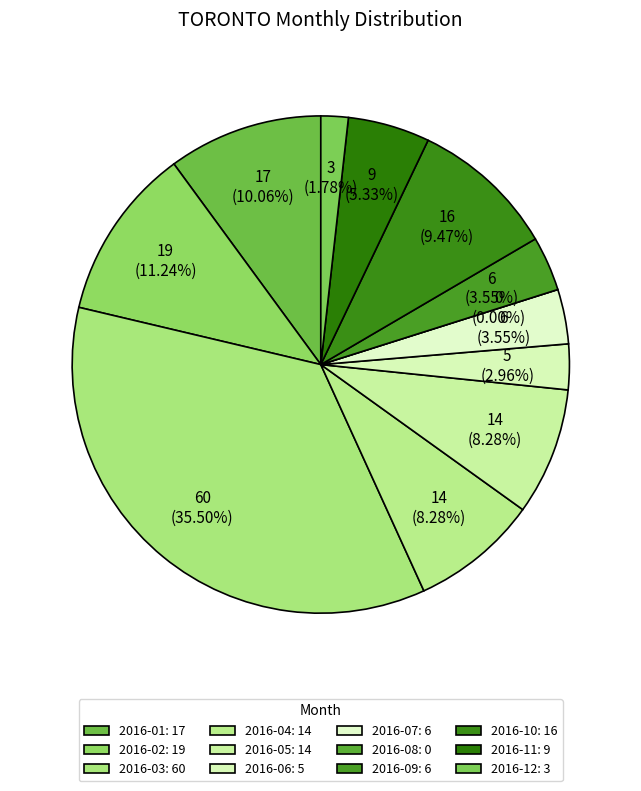

To the nearest percent, what portion does 2016-04 represent?

8%